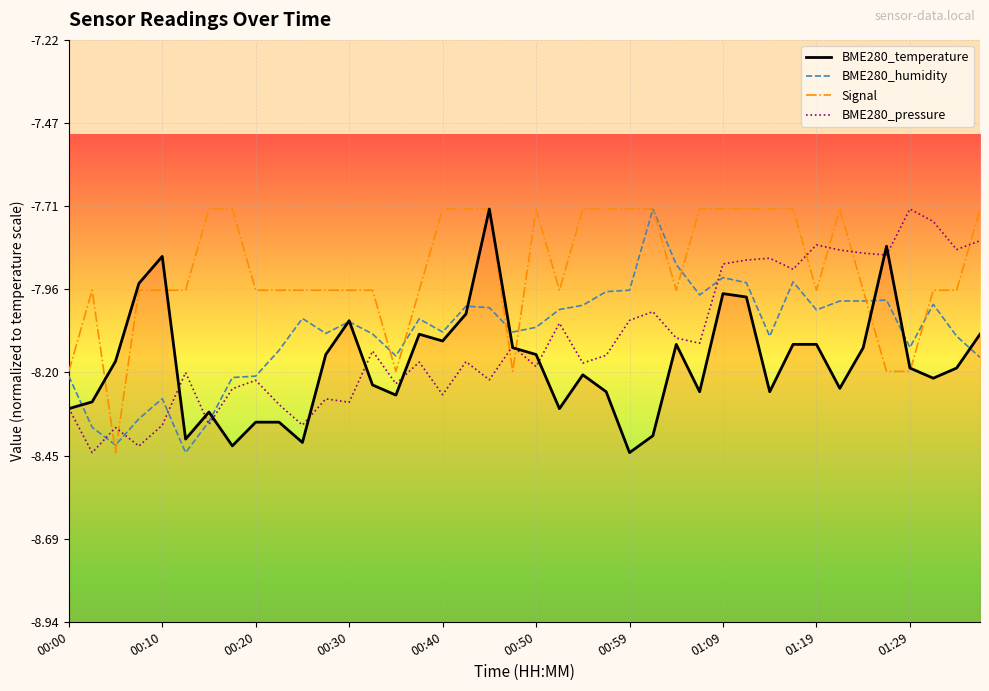

In BME280_pressure, how many points are higher than both neighbors (excluding endpoints)?

13